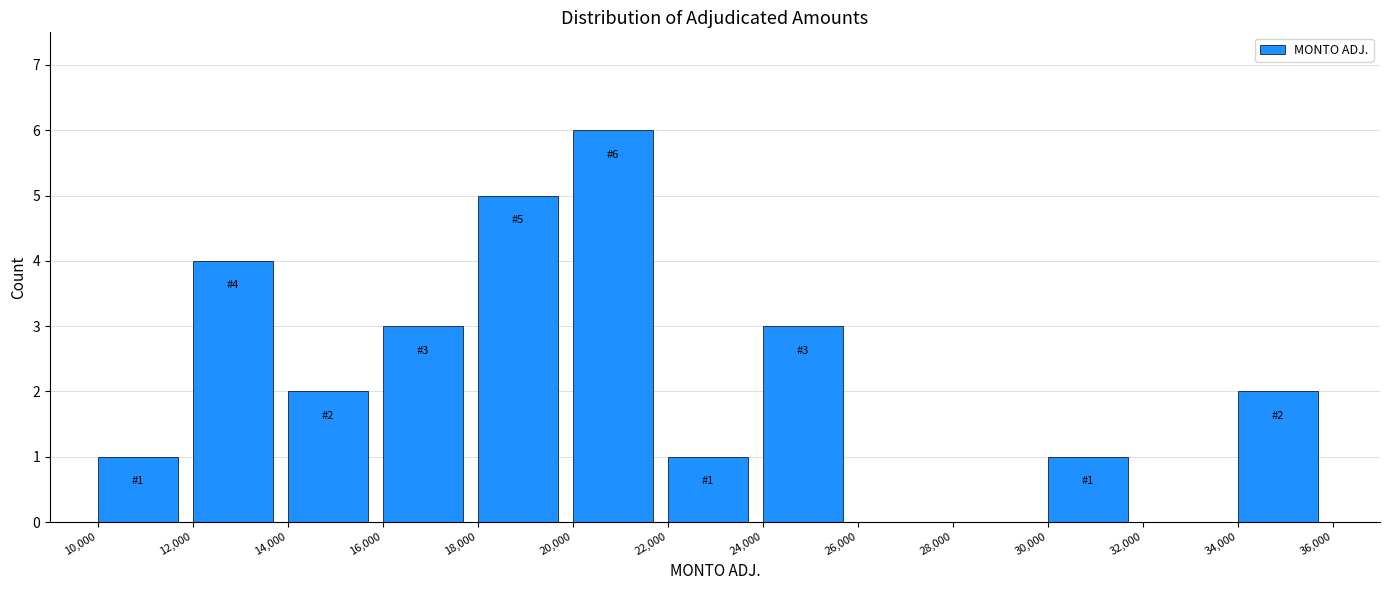

Which range on the x-axis has the tallest bar?

20,000 to 22,000